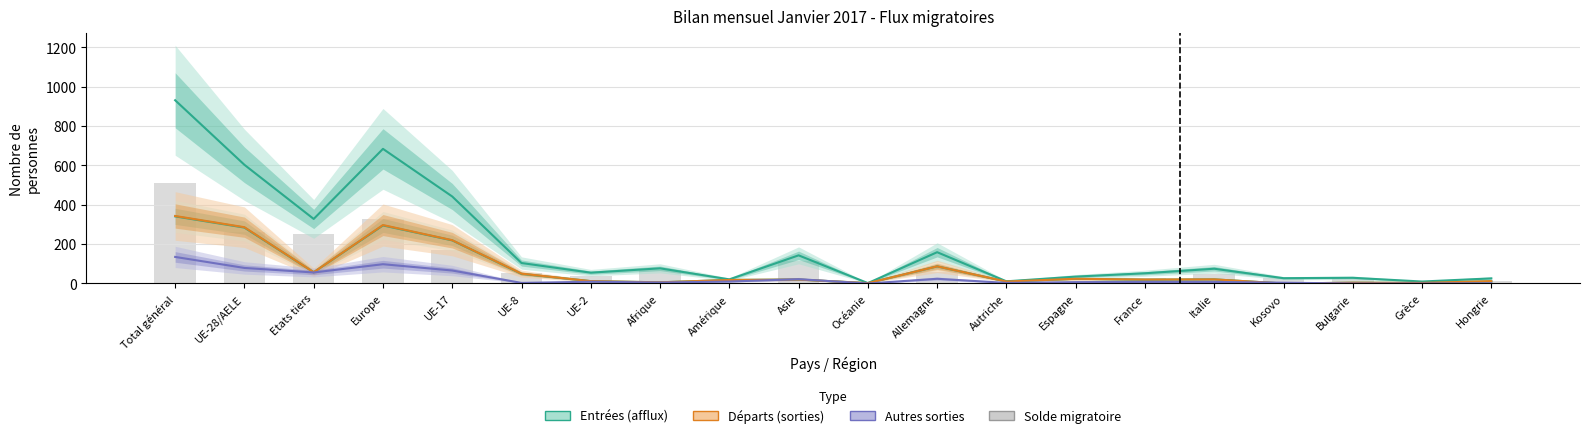

Is the value of Emigrations effectives at Océanie greater than the value of Solde migratoire at UE-8?

No